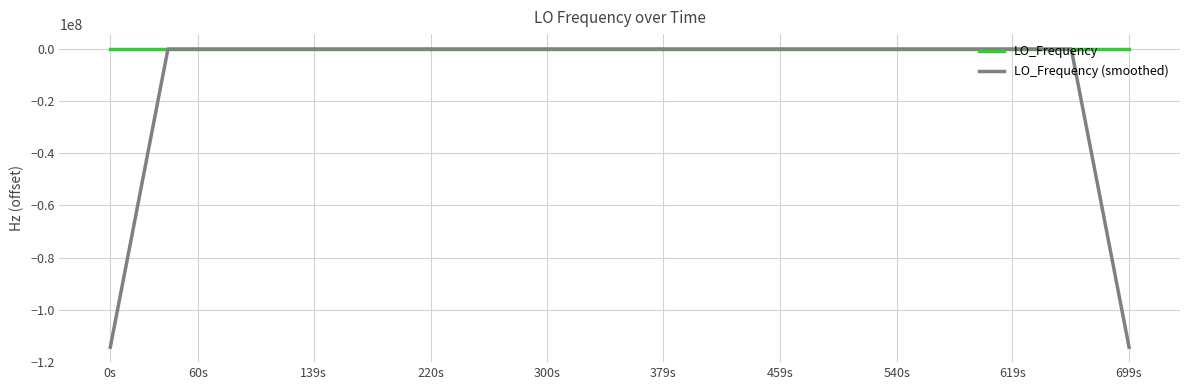

Which series has the largest total across all categories?

LO_Frequency